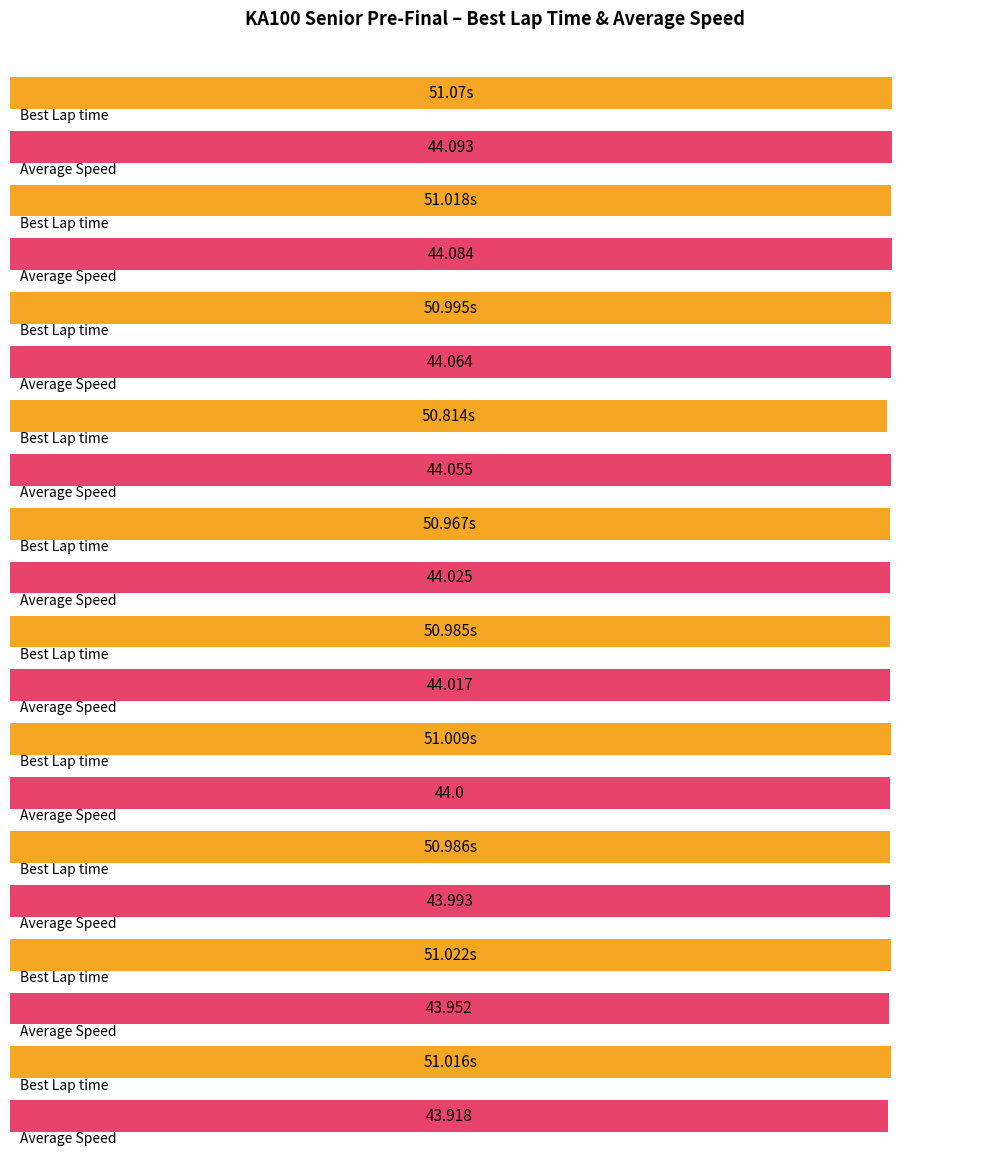

List the series in order of their overall mean, highest first.

Best Lap time, Average Speed